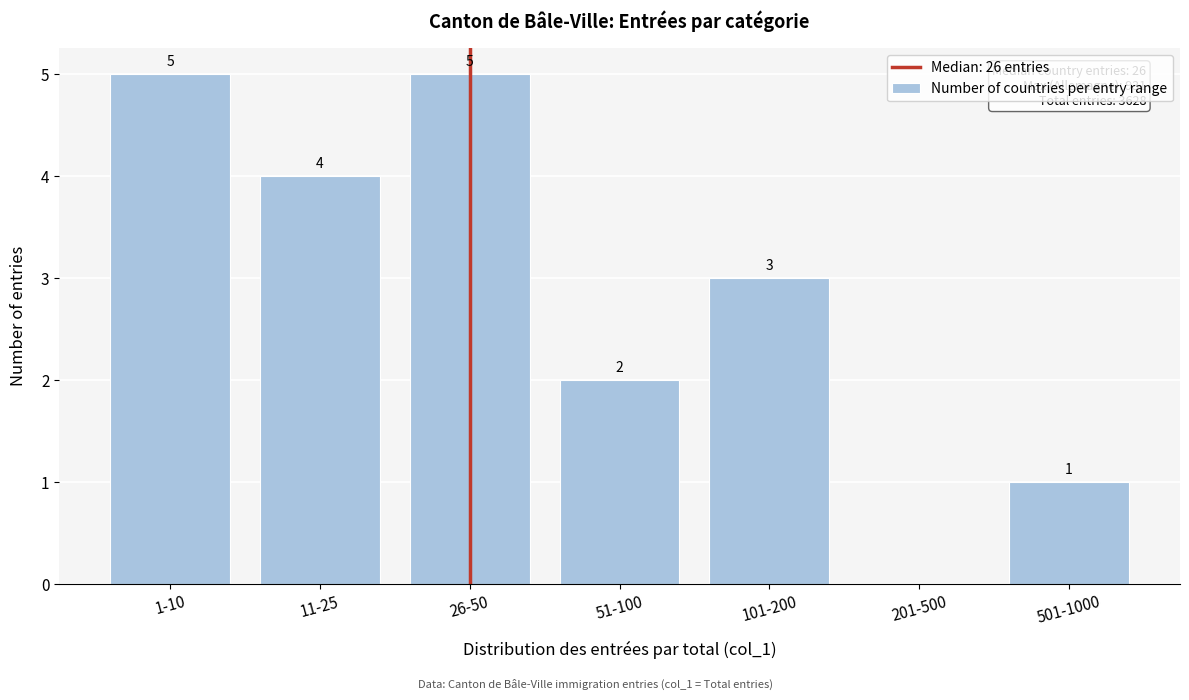

What value does the data have at 26-50?

5